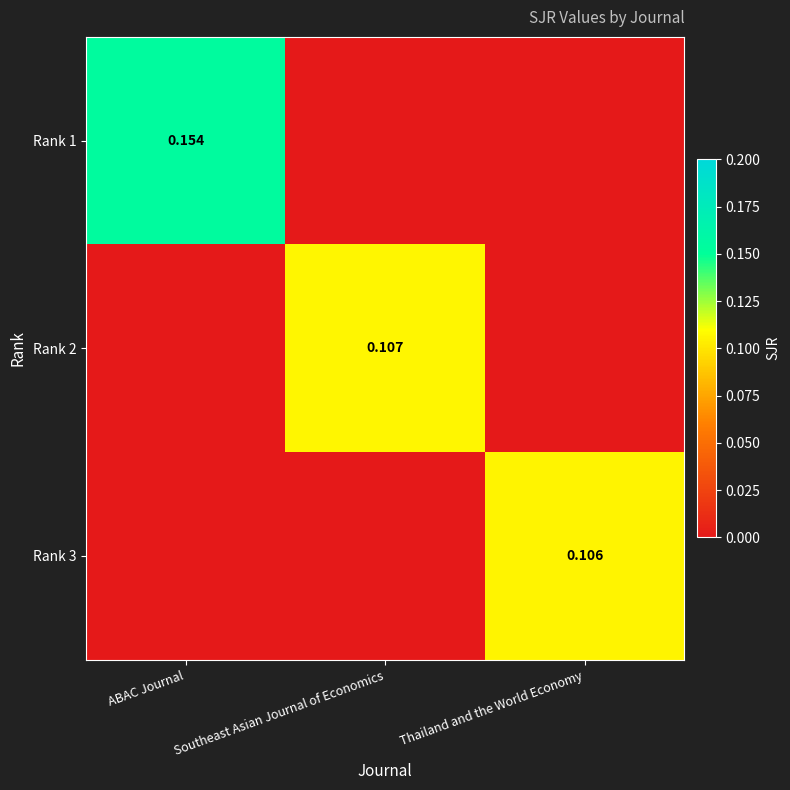

How many categories are shown in the chart?

3